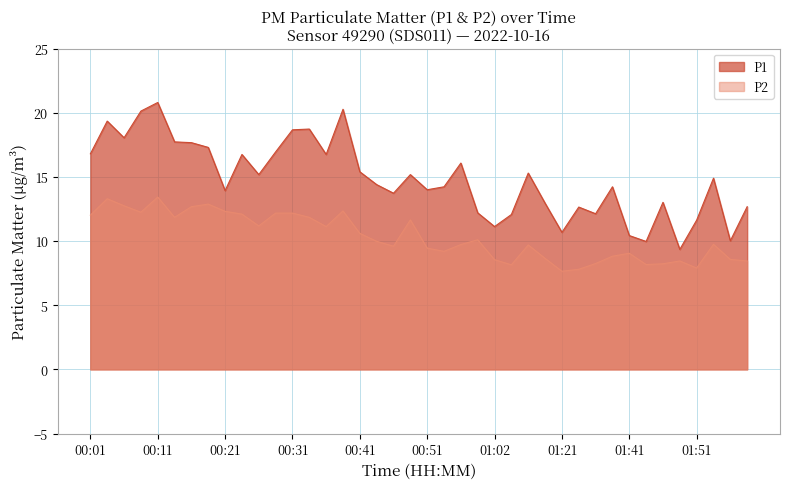

At which label does P1 first exceed 14?

00:01